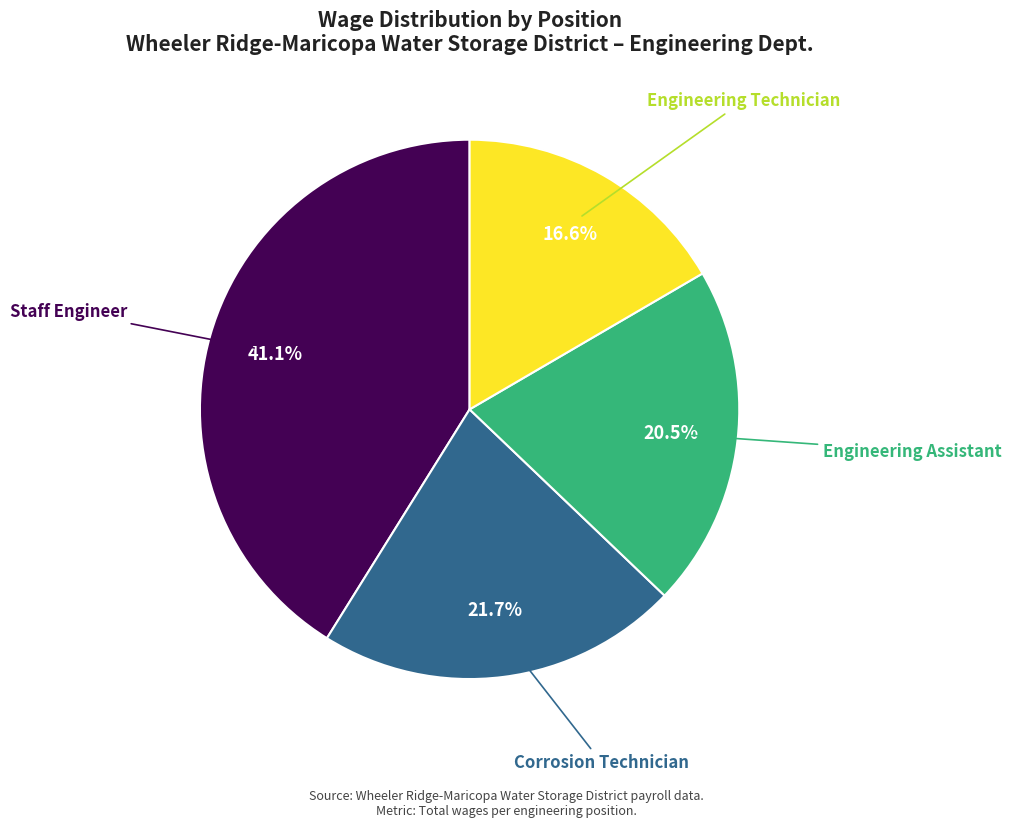

How many slices are in this pie chart?

4